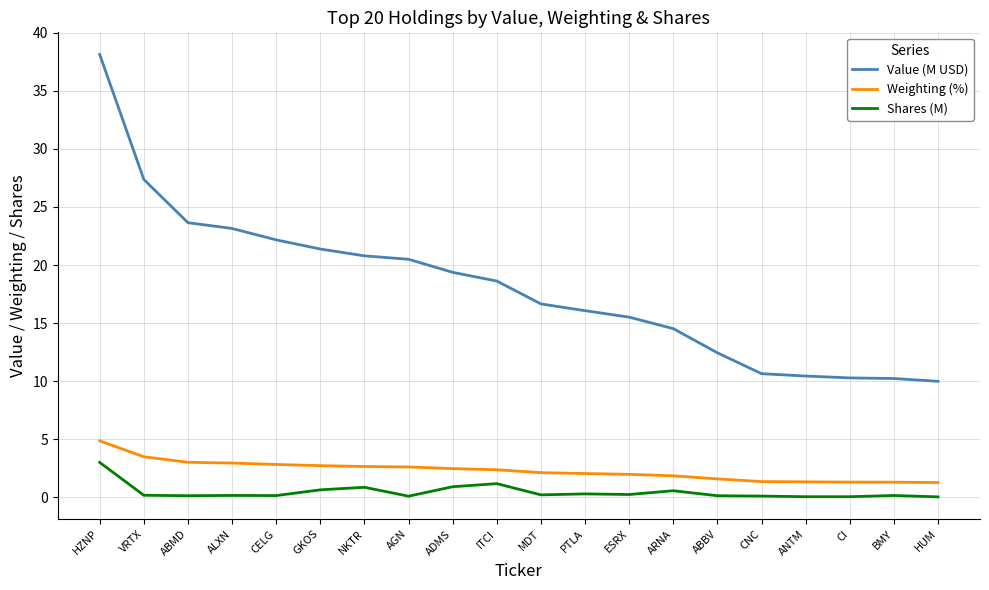

At which category is the sum across all series the highest?

HZNP